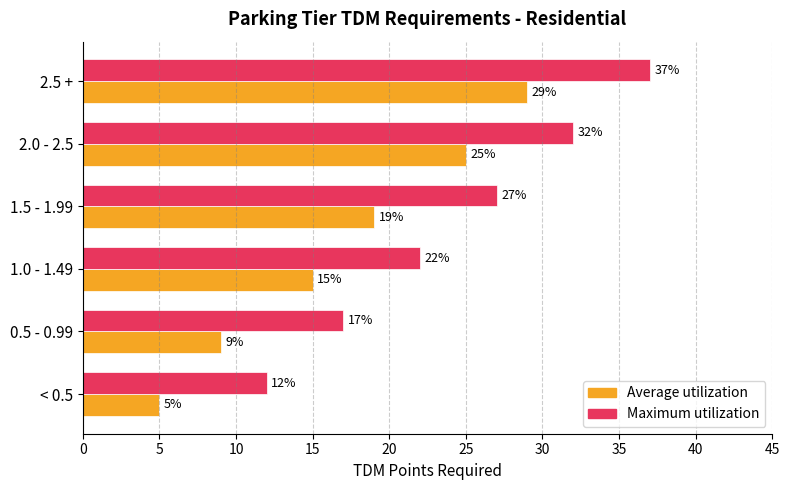

What is the minimum value for Maximum utilization?

12